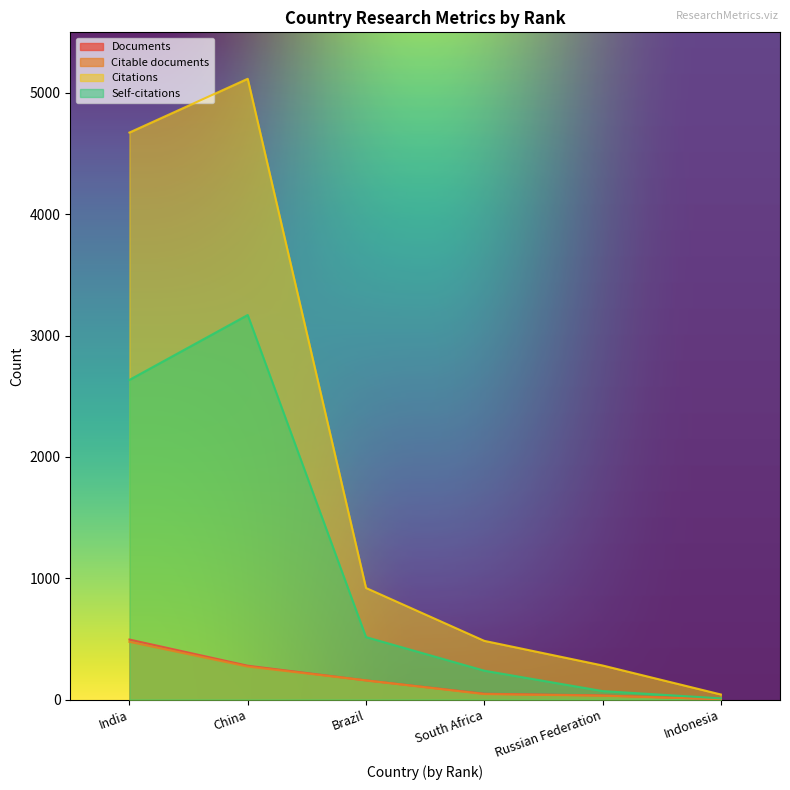

List the series in order of their peak value, highest first.

Citations, Self-citations, Documents, Citable documents